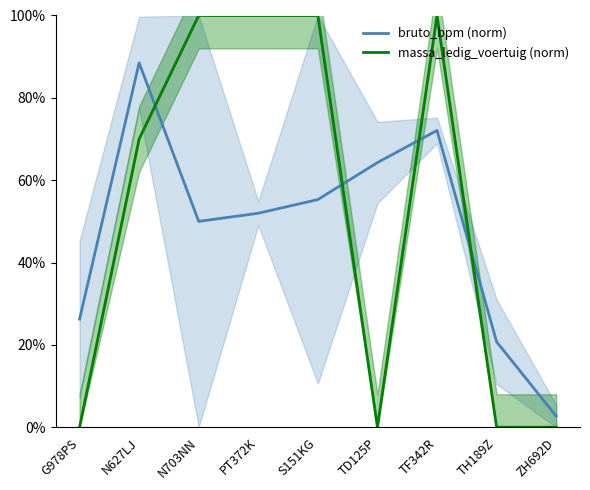

After their last crossing, which series has the higher values: bruto_bpm (norm) or massa_ledig_voertuig (norm)?

bruto_bpm (norm)